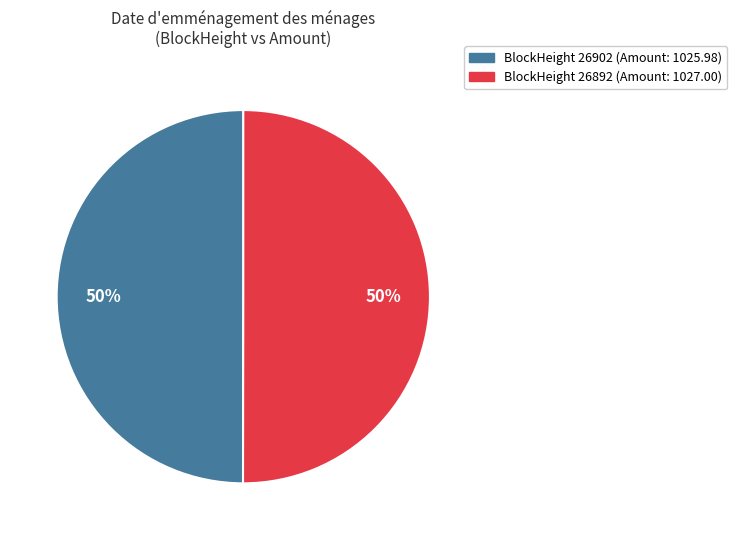

To the nearest percent, what is the average slice percentage?

50%